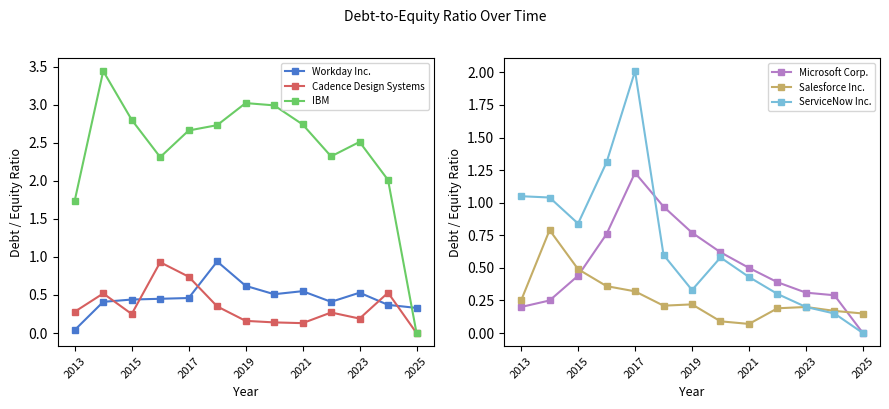

What is the value of the ServiceNow Inc. point at the 1st from the left?

1.1